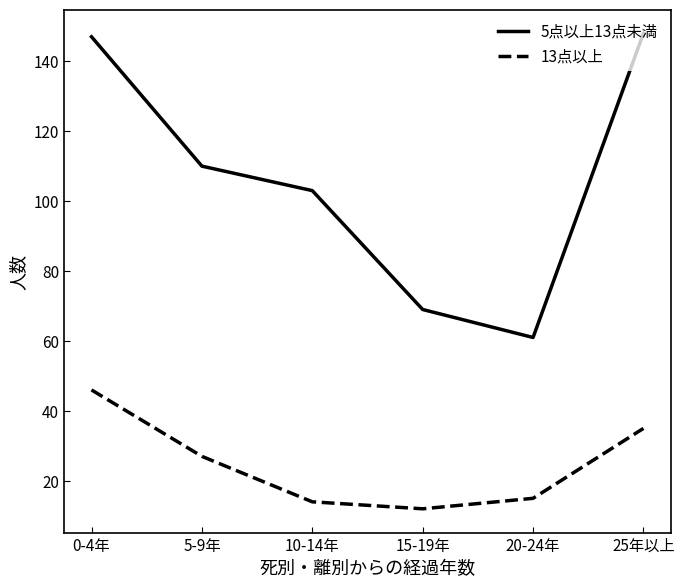

List the series in order of their peak value, lowest first.

13点以上, 5点以上13点未満